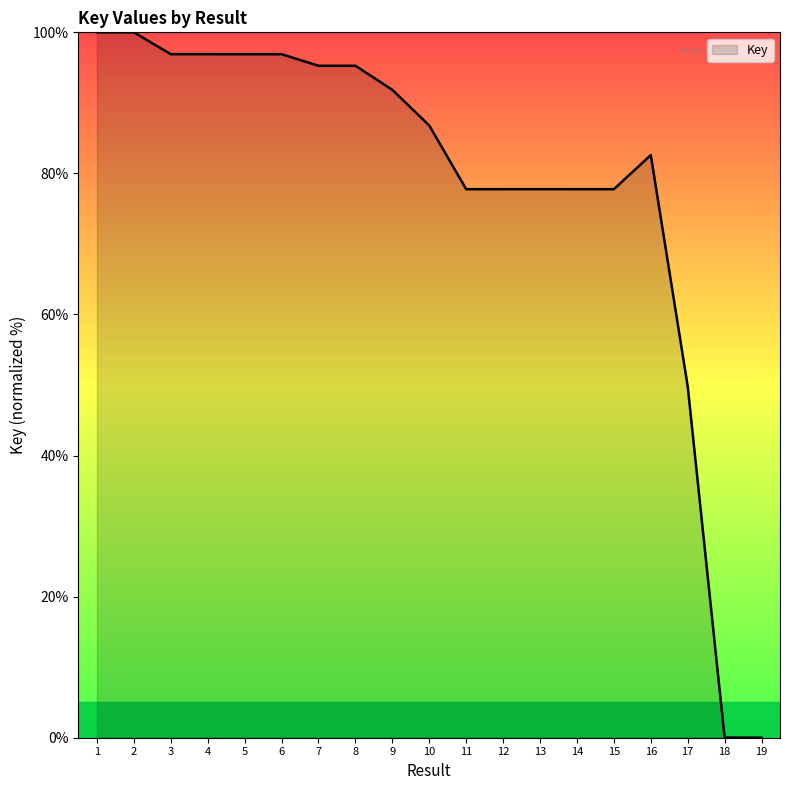

True or false: there are more than 1 points higher than both neighbors.

True